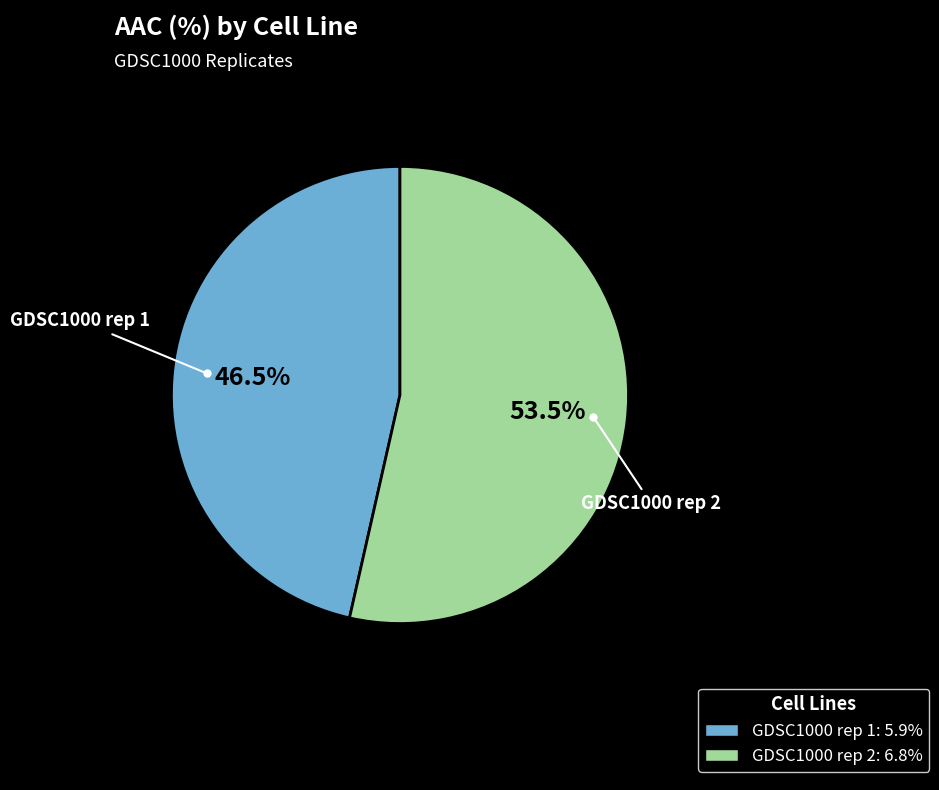

Rank the categories by value from highest to lowest.

GDSC1000 rep 2, GDSC1000 rep 1